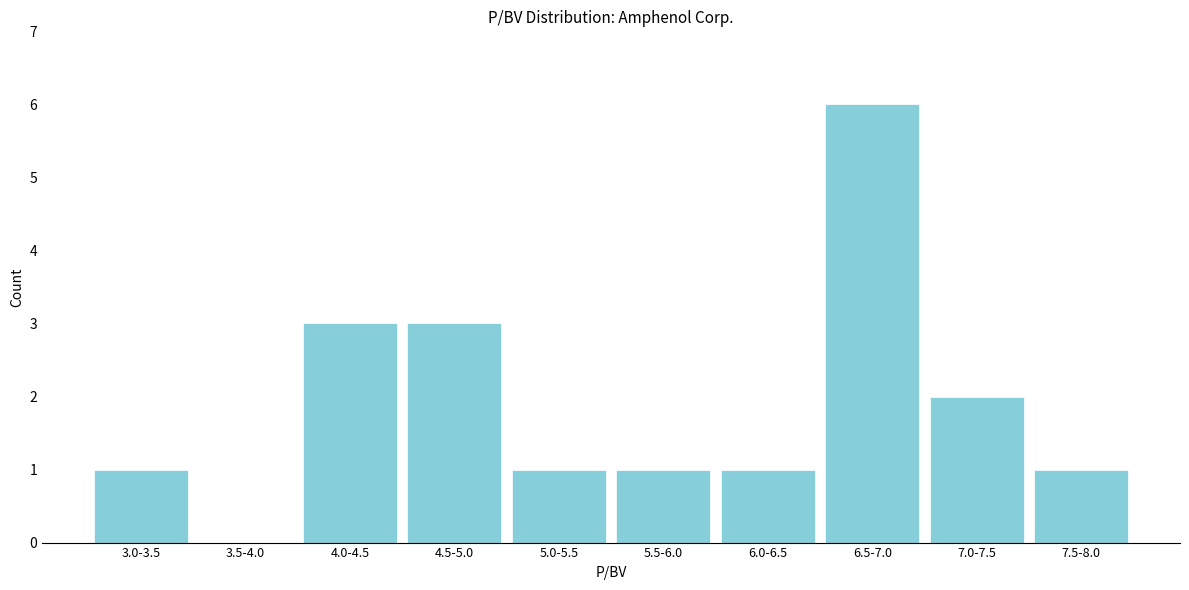

Reading right to left, list all the values displayed in this chart.

7.5-8.0=1	7.0-7.5=2	6.5-7.0=6	6.0-6.5=1	5.5-6.0=1	5.0-5.5=1	4.5-5.0=3	4.0-4.5=3	3.5-4.0=0	3.0-3.5=1